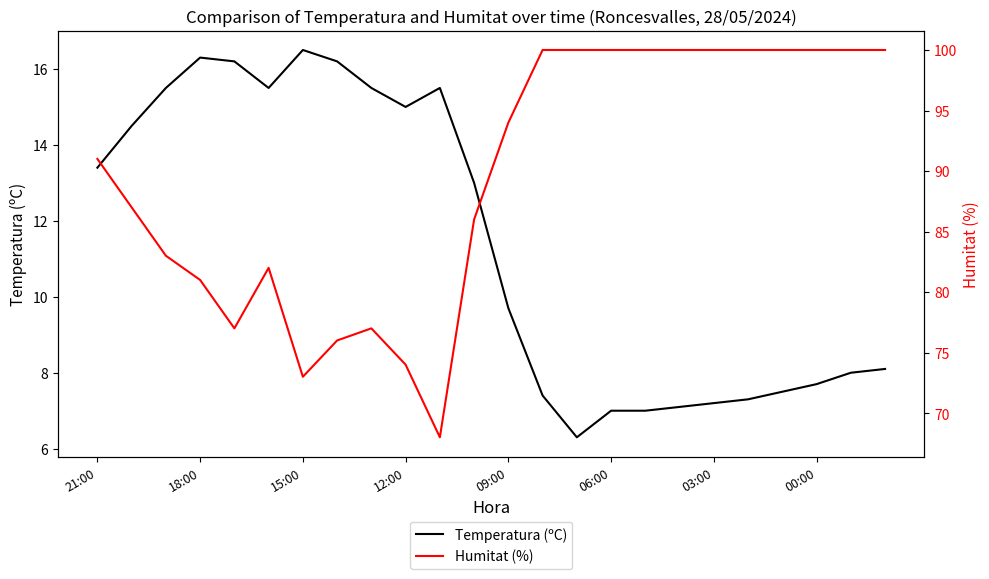

What is the difference between the highest and lowest values at 17?

92.9